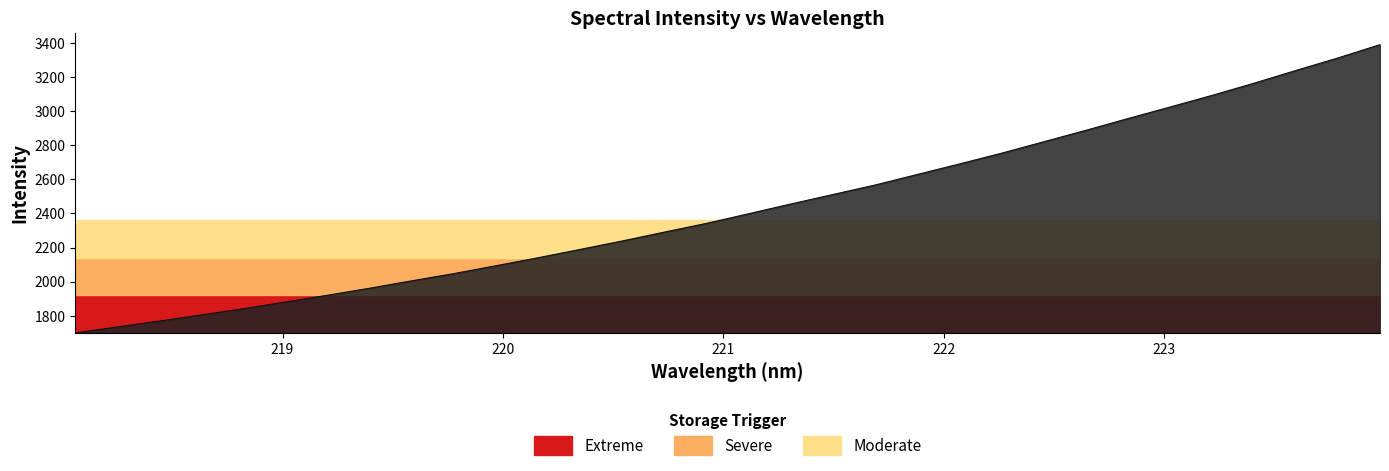

What is the difference between the maximum and minimum values?

1691.0